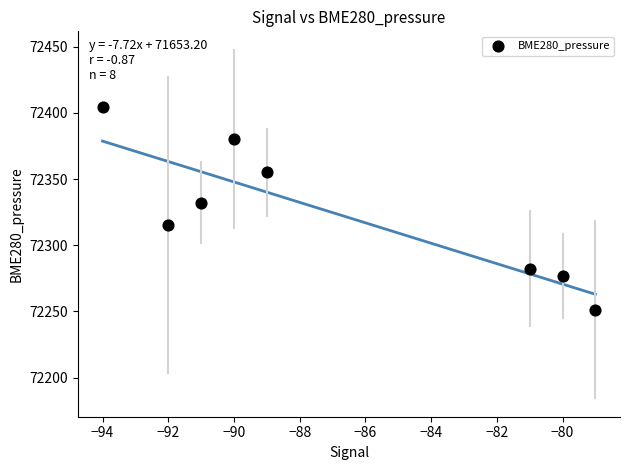

What Y value in the scatter plot is closest to 72327?

72332.2